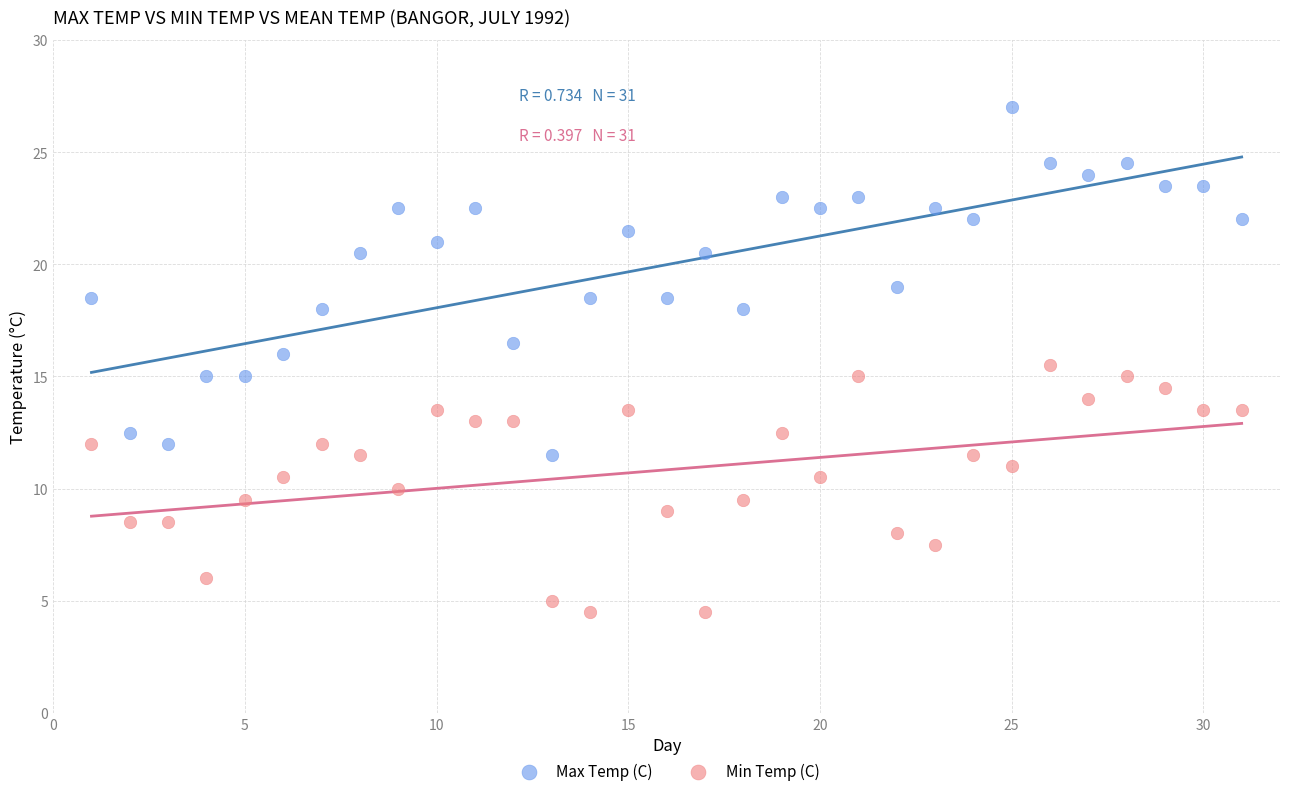

What are all the series names shown in the legend?

Max Temp (C), Min Temp (C)